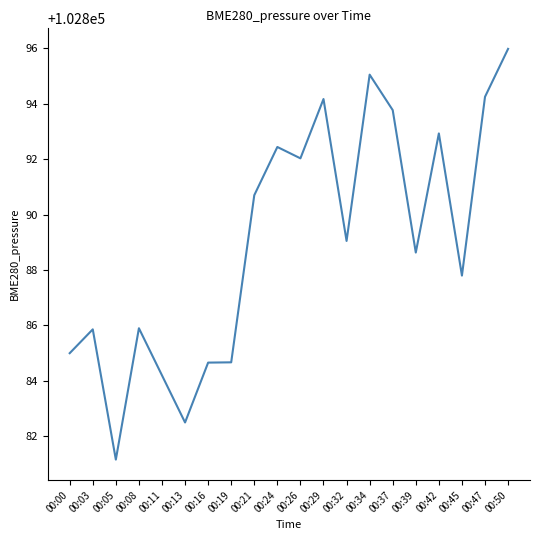

Is it true that the value at 00:34 is 183979.4?

False